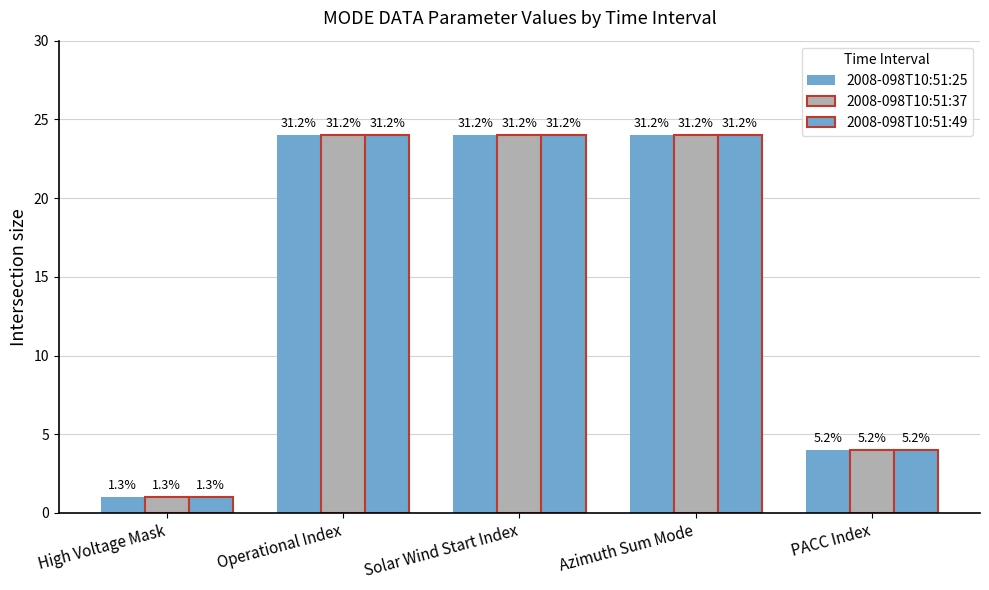

What is the difference between the second highest and second lowest values in the 2008-098T10:51:25 series?

20